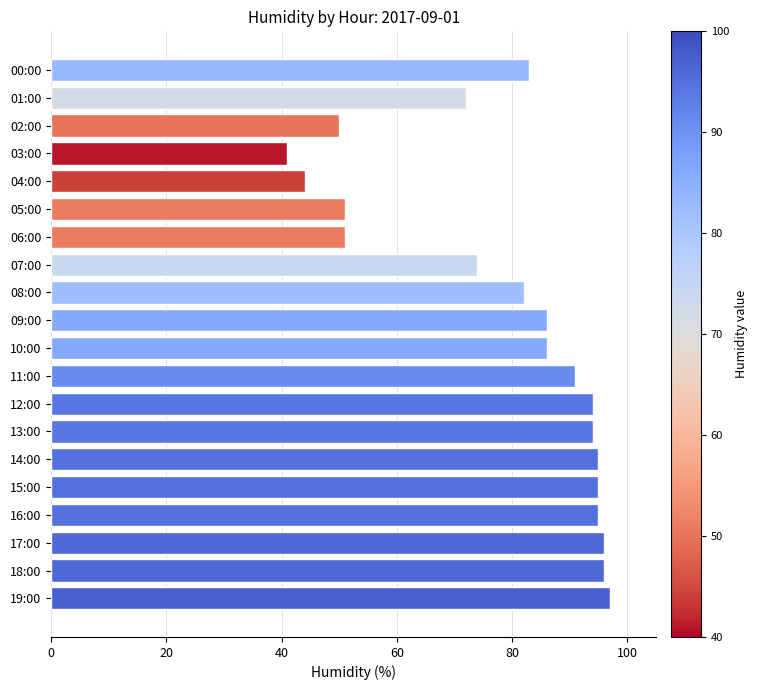

Reading top to bottom, what are all the values shown in this chart?

83	72	50	41	44	51	51	74	82	86	86	91	94	94	95	95	95	96	96	97